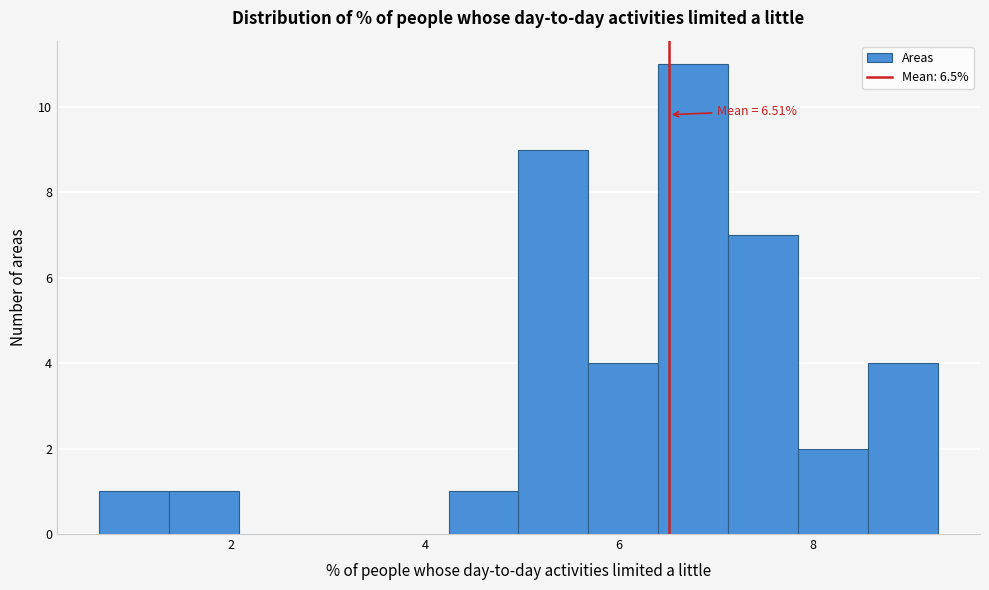

Around what value on the x-axis is the tallest bar? Give the approximate position of its centre, as read against the axis.

6.8